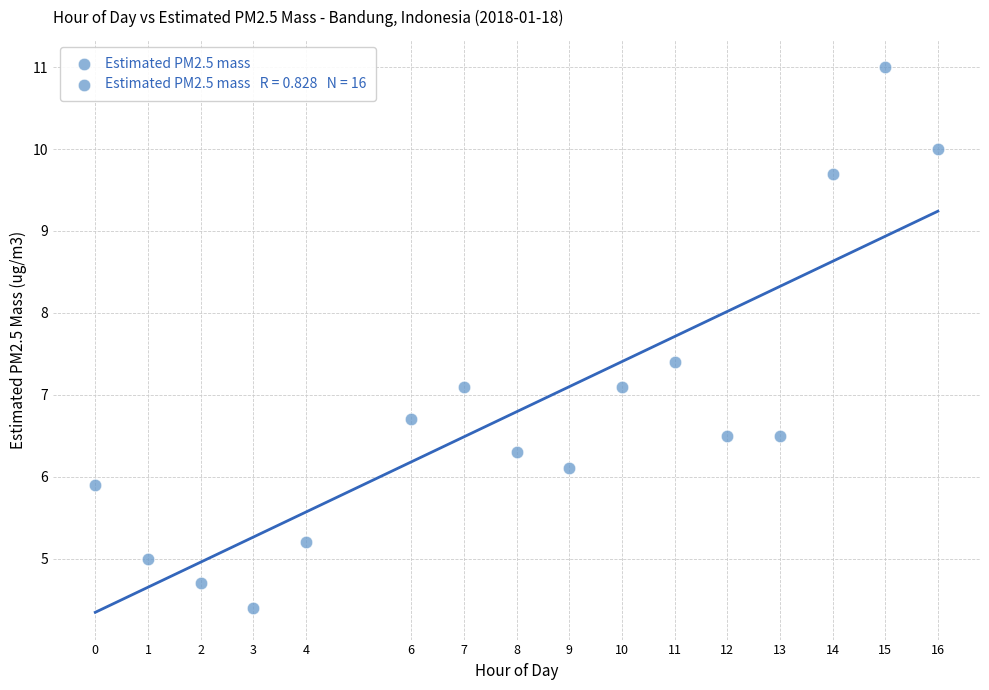

What is the range of Y values (max minus min)?

6.6